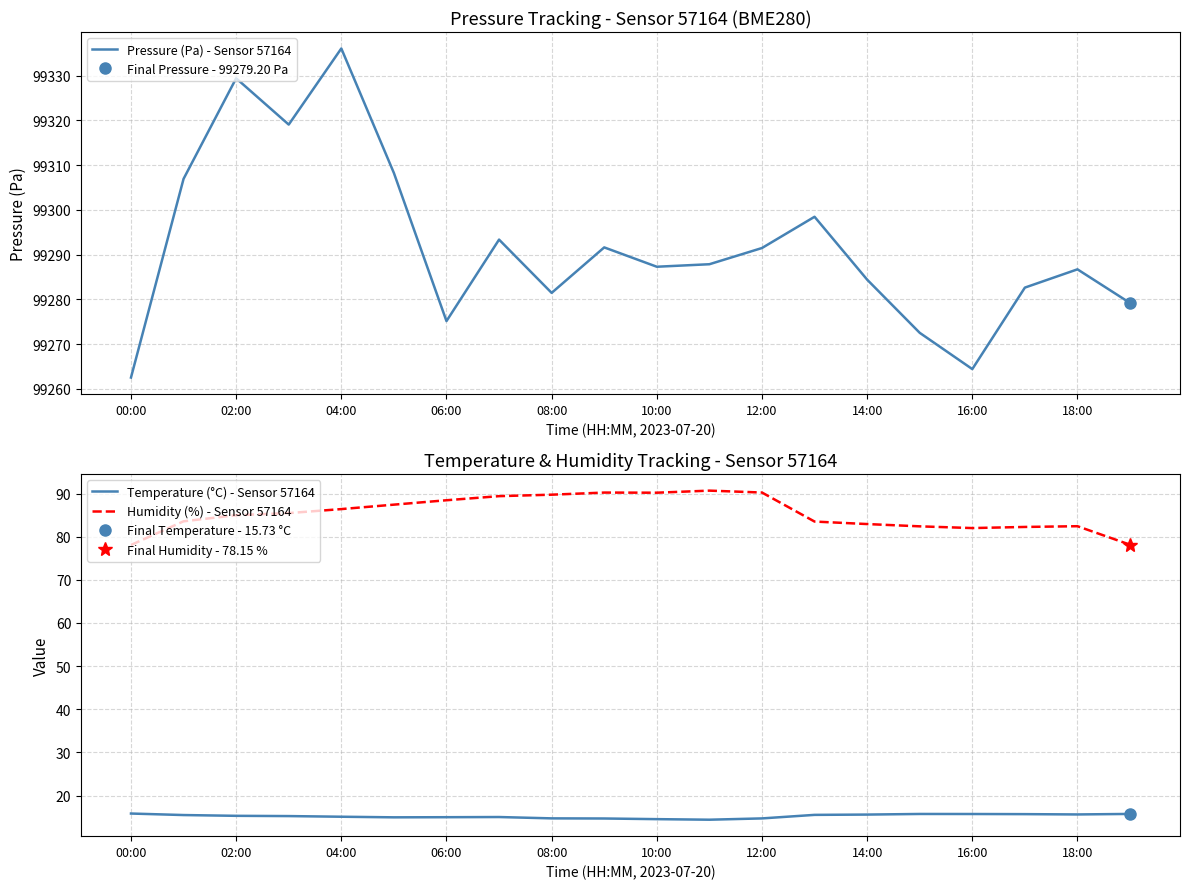

Does the chart have visible grid lines?

Yes